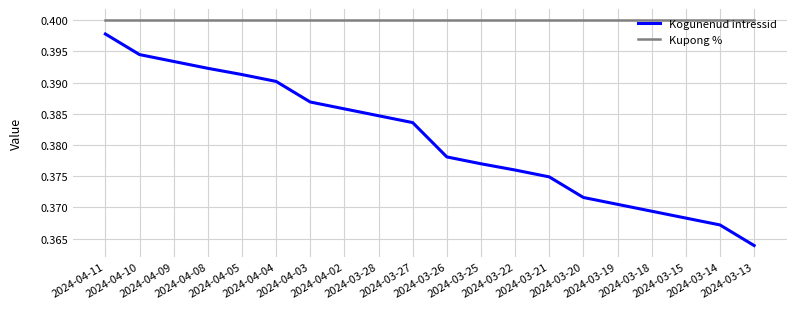

True or false: Kupong % and Kogunenud intressid cross at least once.

False